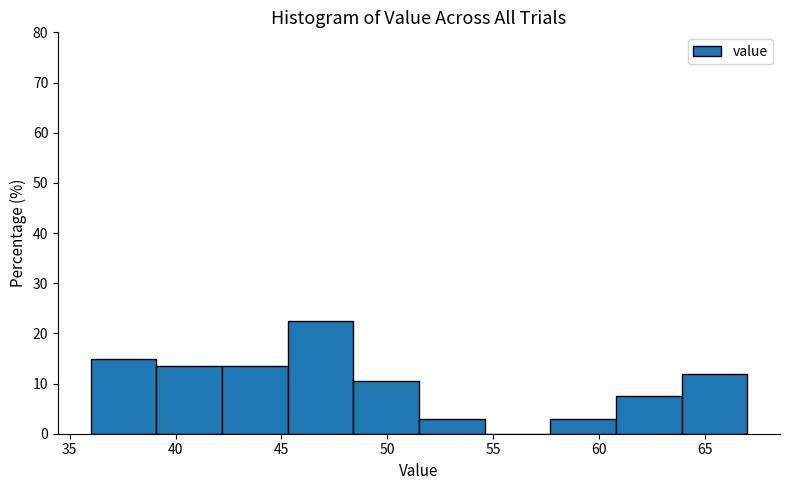

Reading left to right, list every bar in this chart as the range it spans on the x-axis followed by its height. Neither the bar edges nor the heights are printed on the chart, so give them approximately, as read against the axes.

36.0 to 39.1: 15
39.1 to 42.2: 13
42.2 to 45.3: 13
45.3 to 48.4: 22
48.4 to 51.5: 10
51.5 to 54.6: 3
54.6 to 57.7: 0
57.7 to 60.8: 3
60.8 to 63.9: 7
63.9 to 67.0: 12